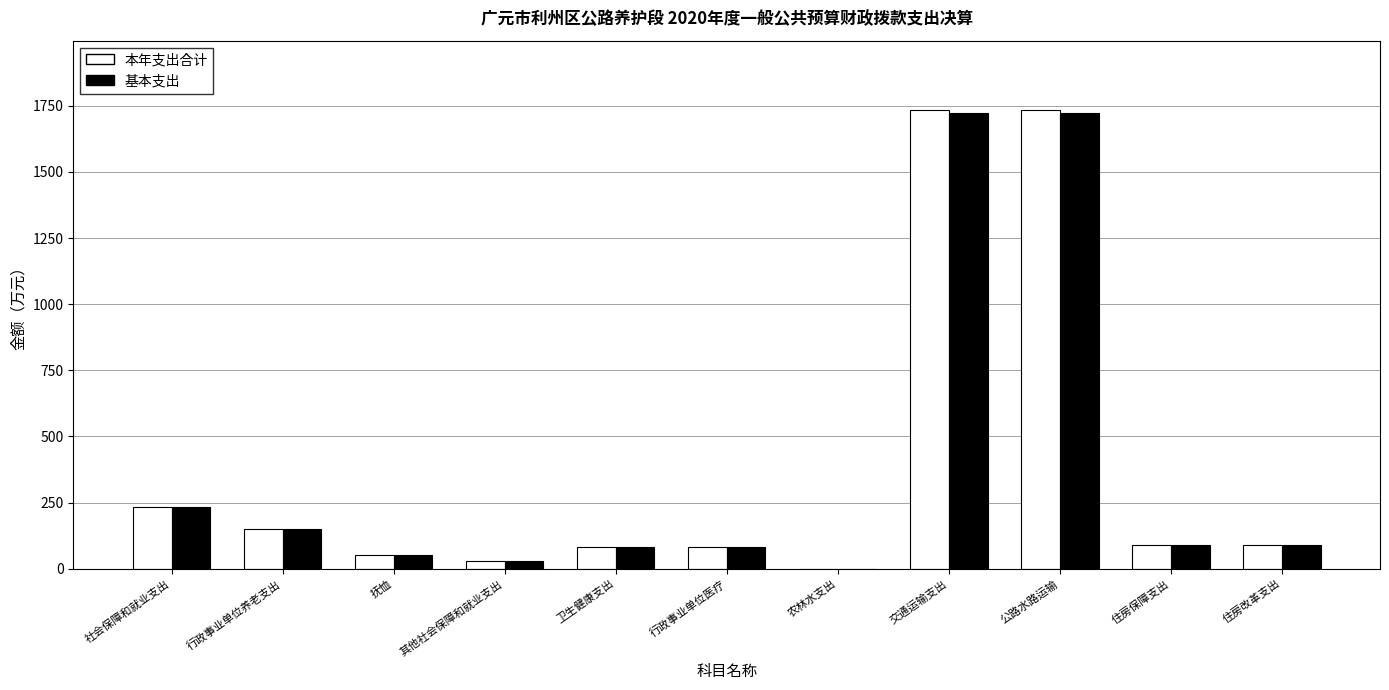

How many groups of bars are there?

11